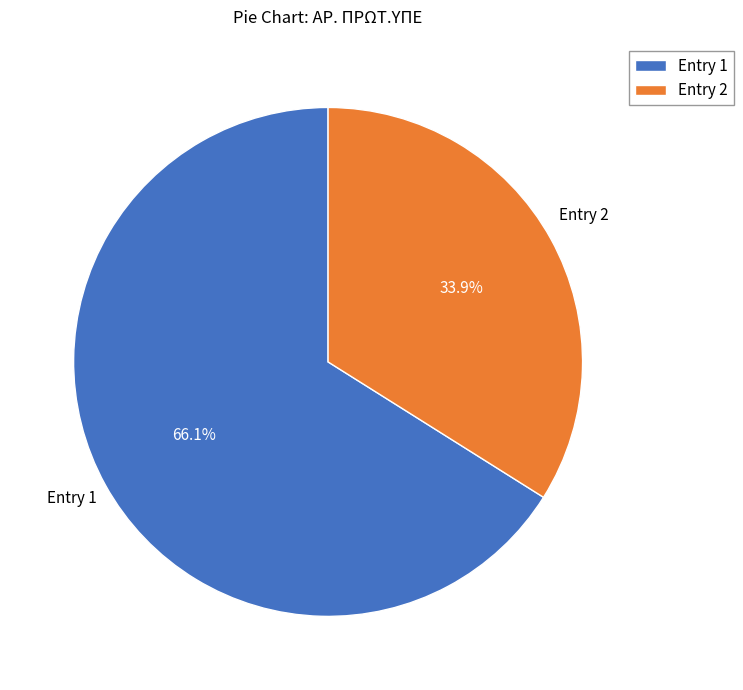

Is there a majority slice in this chart?

Yes